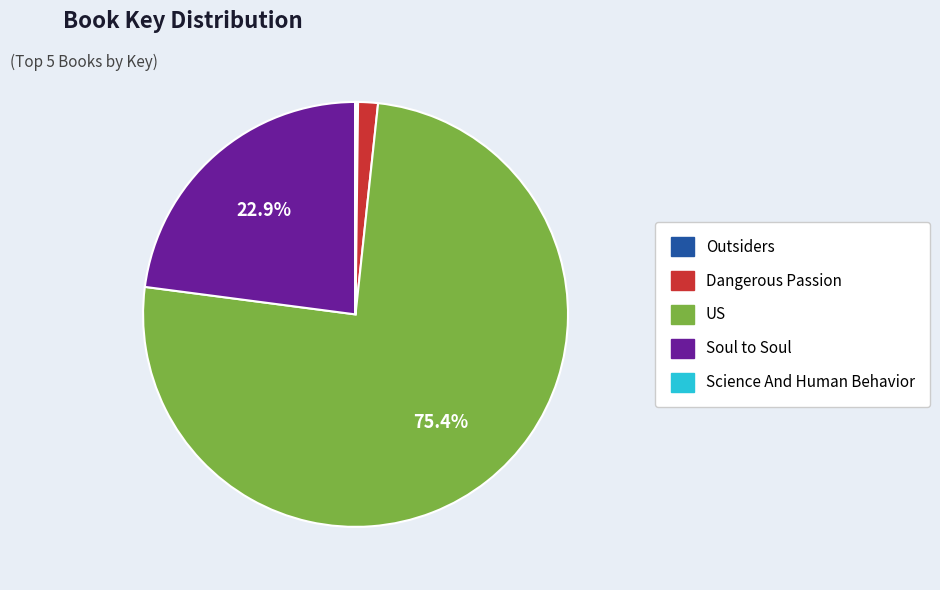

Which slice is the largest?

US